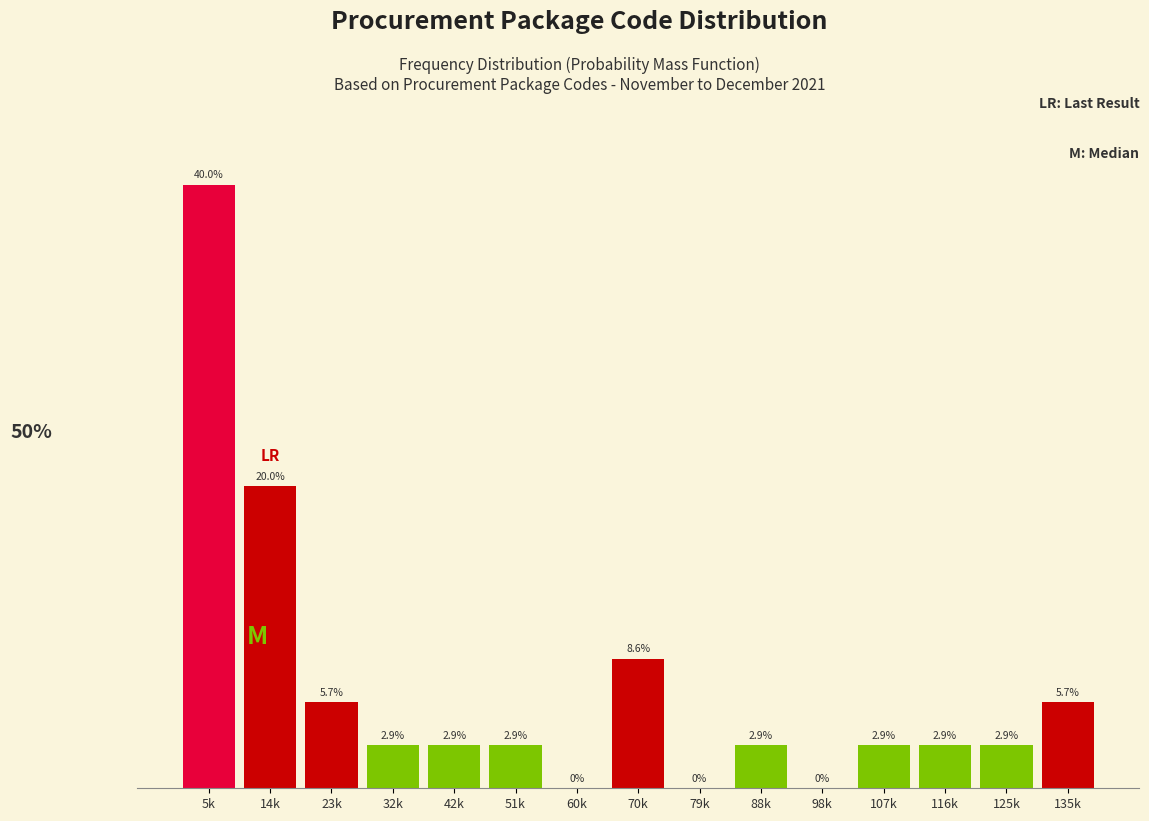

Between 70k and 5k, which is larger?

5k